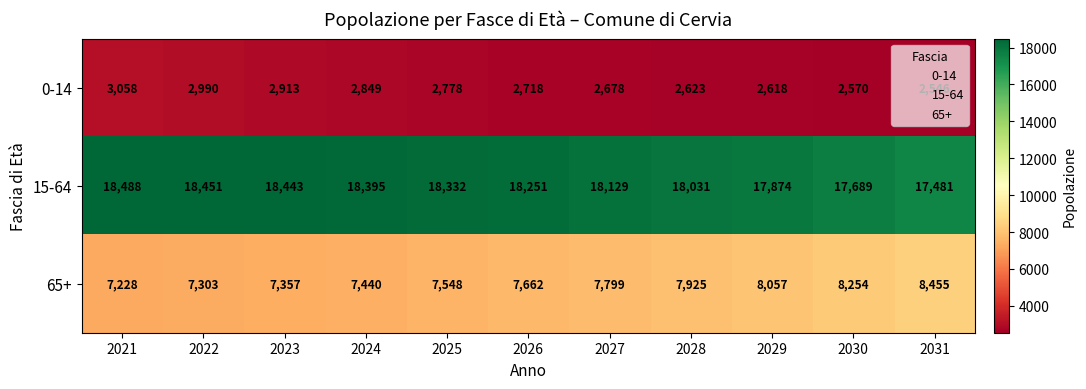

What is the greatest value displayed?

18488